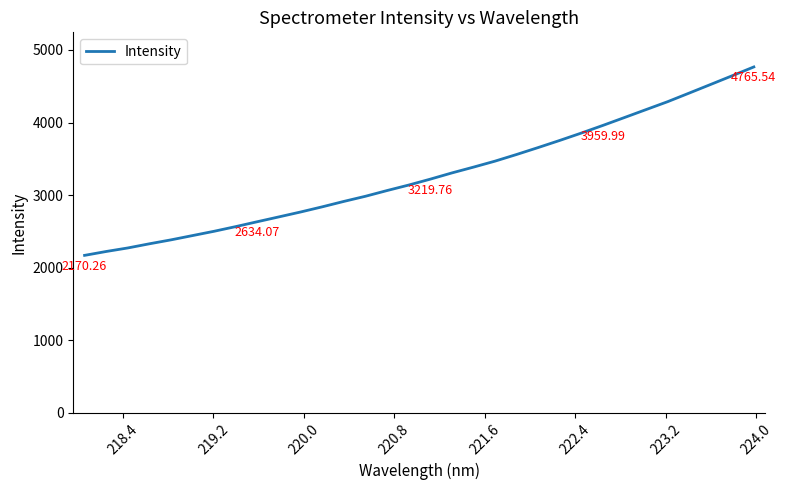

What is the sum of all values?

104966.6